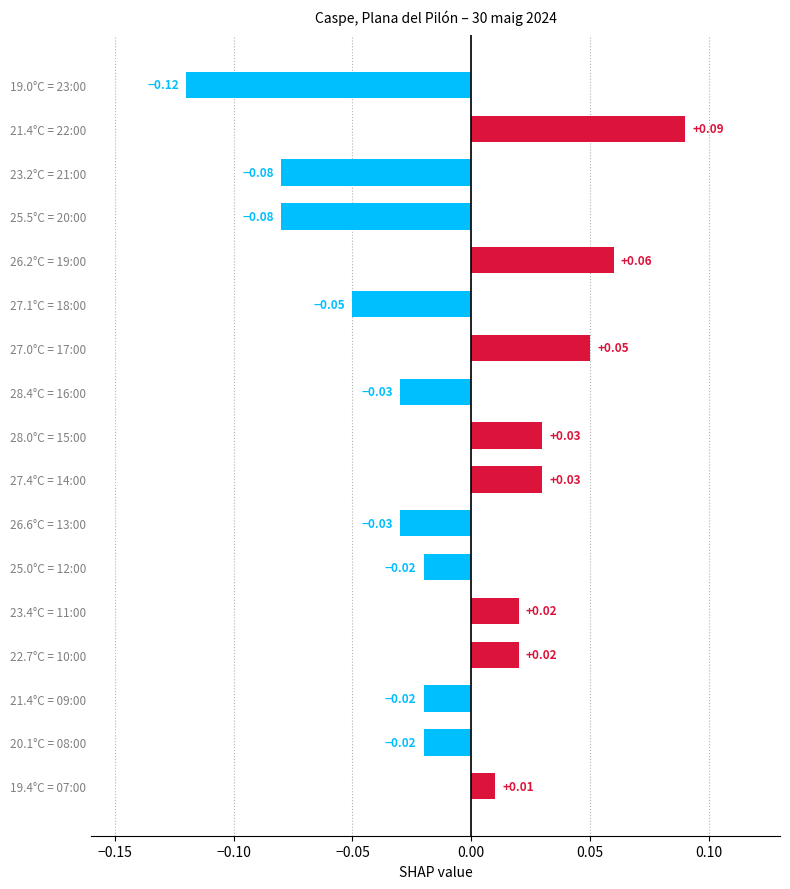

Between 28.0°C = 15:00 and 25.5°C = 20:00, which is larger?

28.0°C = 15:00